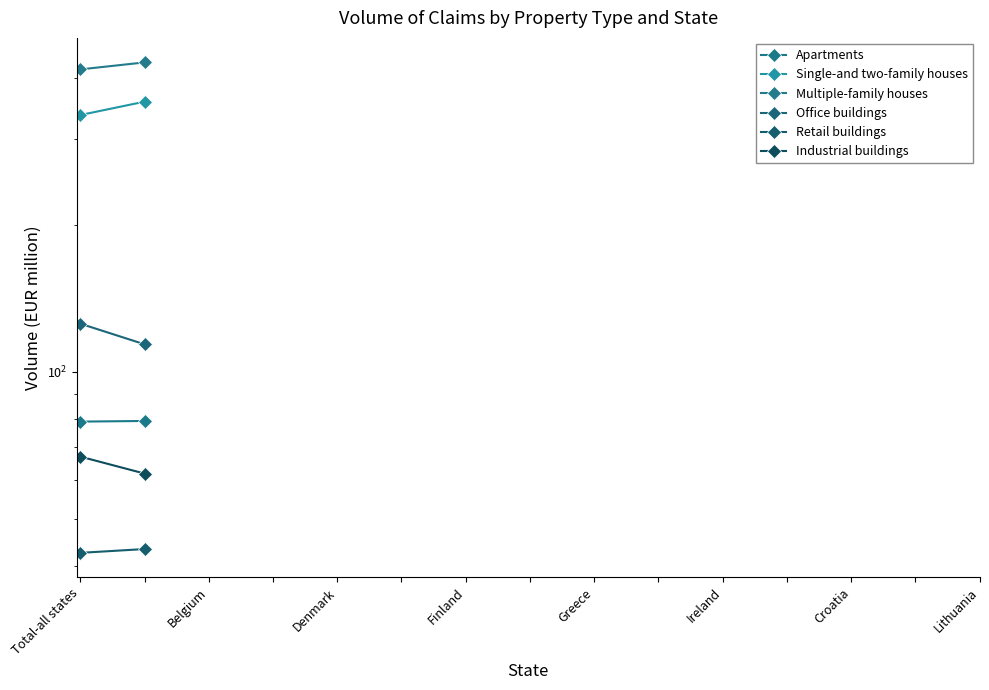

True or false: Single-and two-family houses and Industrial buildings cross at least once.

False